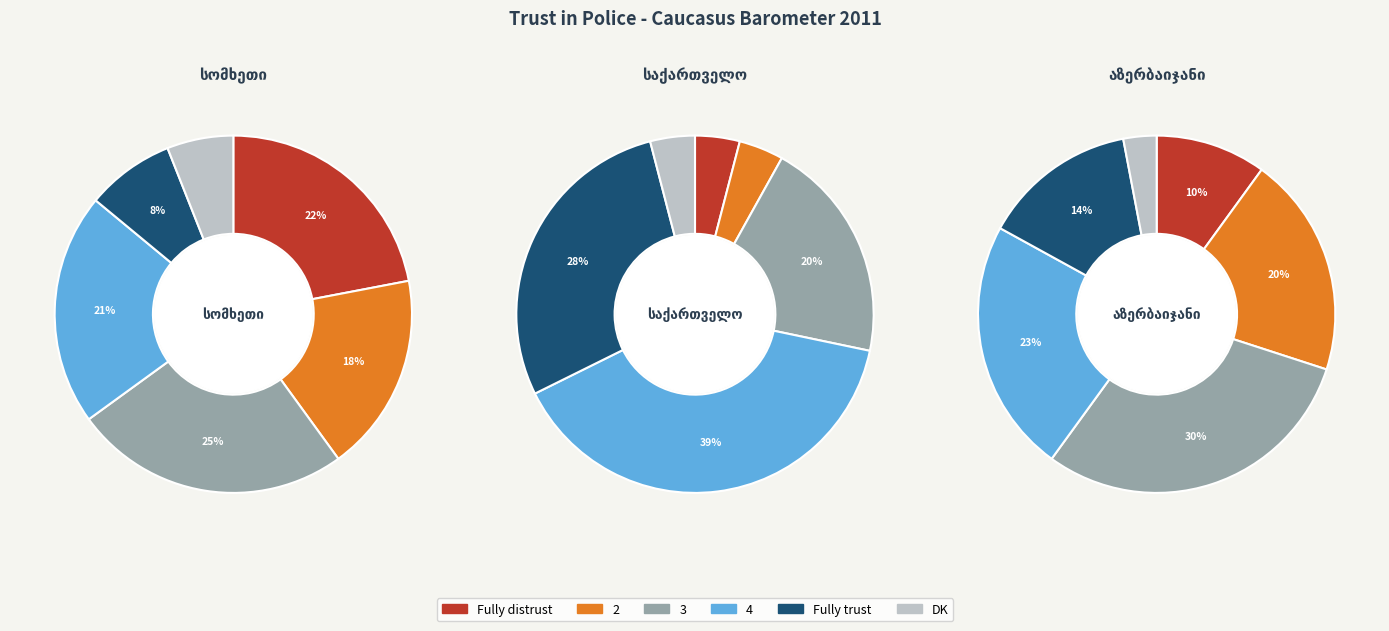

Which series has the widest spread of values?

Fully trust